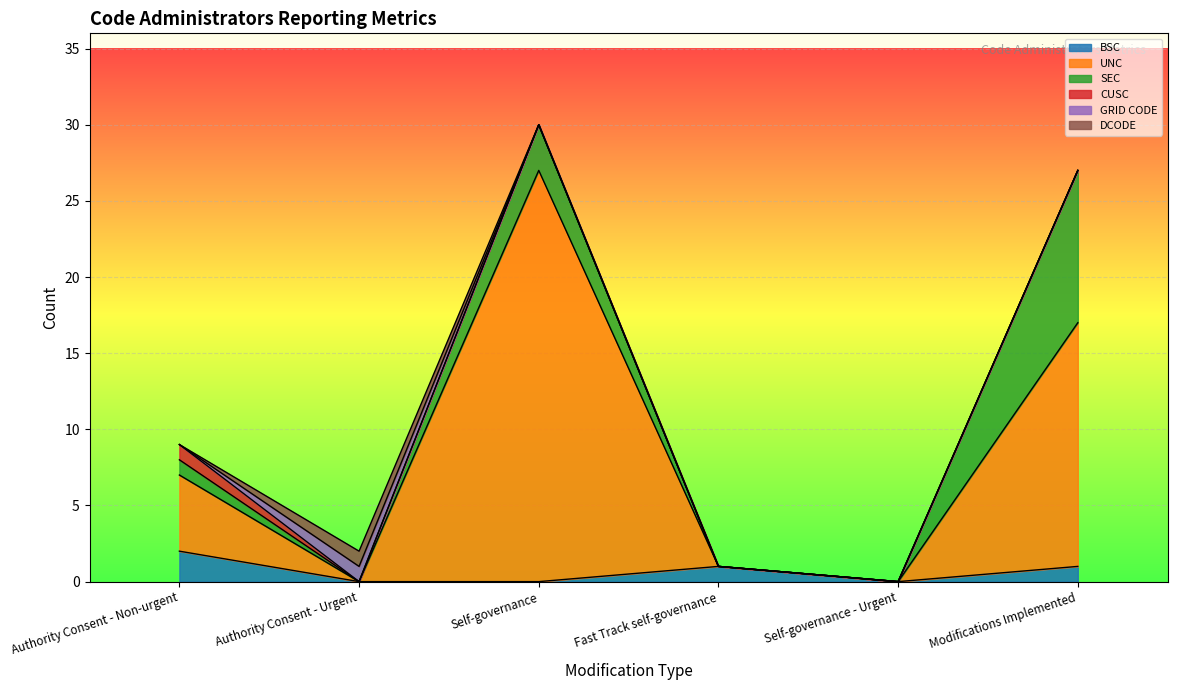

What is the approximate value of CUSC at Authority Consent - Non-urgent?

1